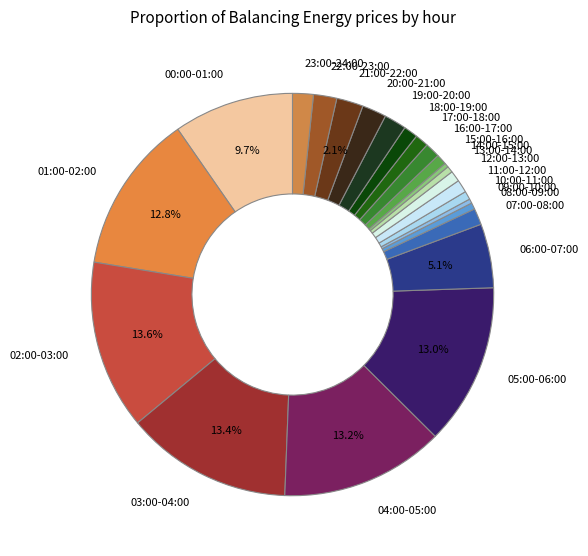

Combined, do 21:00-22:00 and 22:00-23:00 account for over 50%?

No